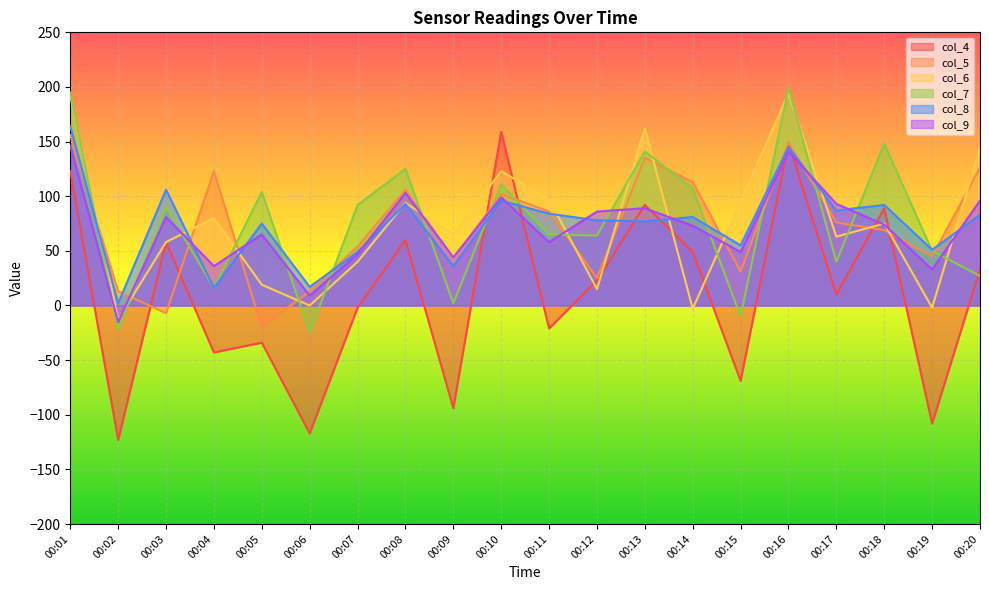

What is the highest value of the col_5 series?

156